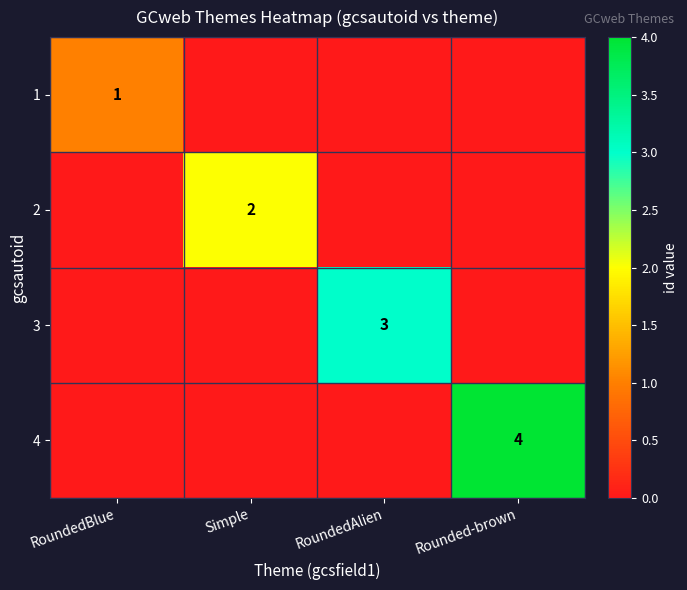

The value of 4 at Rounded-brown is 1. True or false?

False